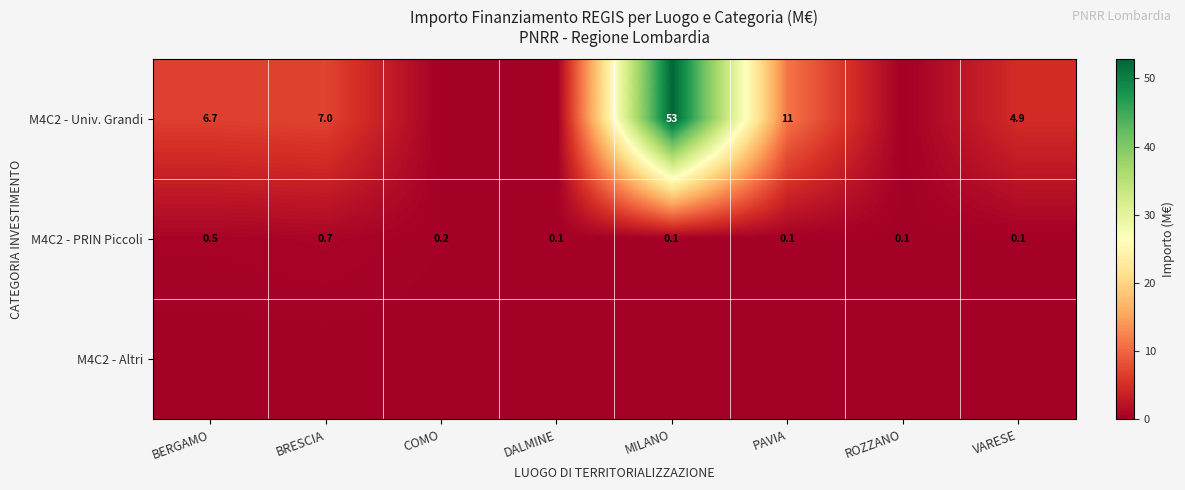

What is the sum of the M4C2 - PRIN Piccoli values at BRESCIA and MILANO?

0.8